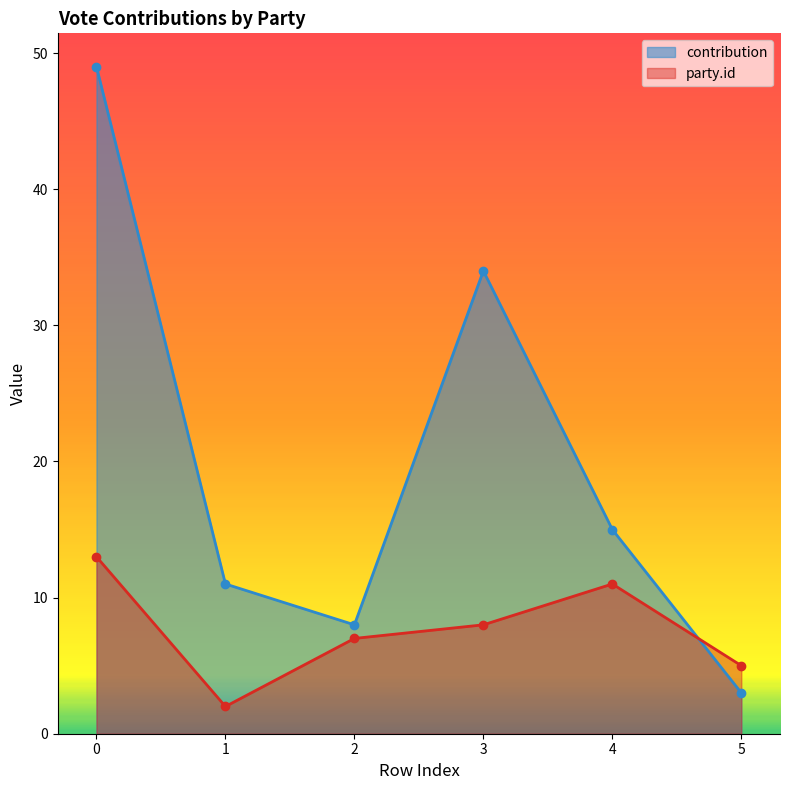

In party.id, how many points are higher than both neighbors (excluding endpoints)?

1